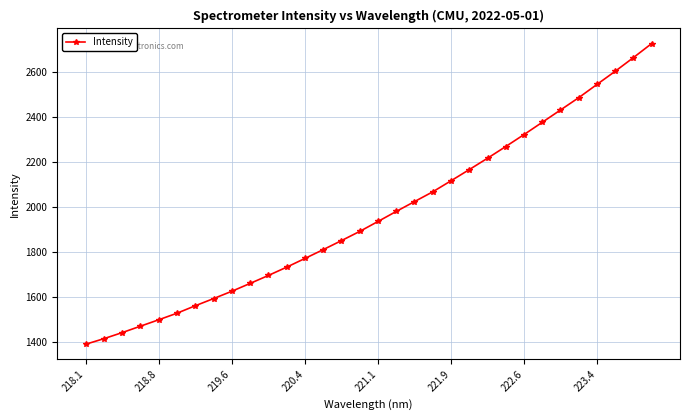

True or false: there are more than 2 points higher than both neighbors.

False